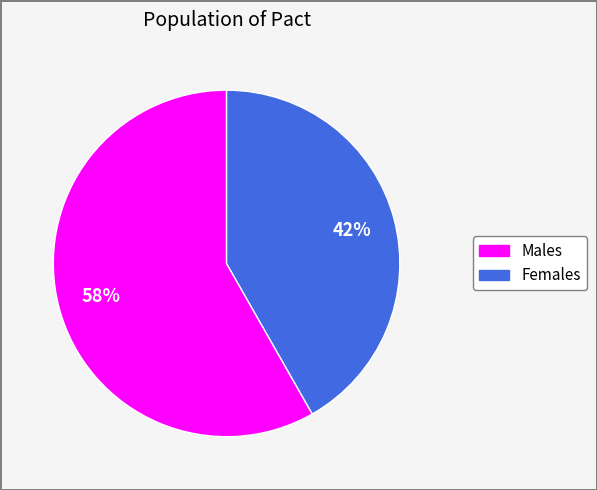

Is there a majority slice in this chart?

Yes